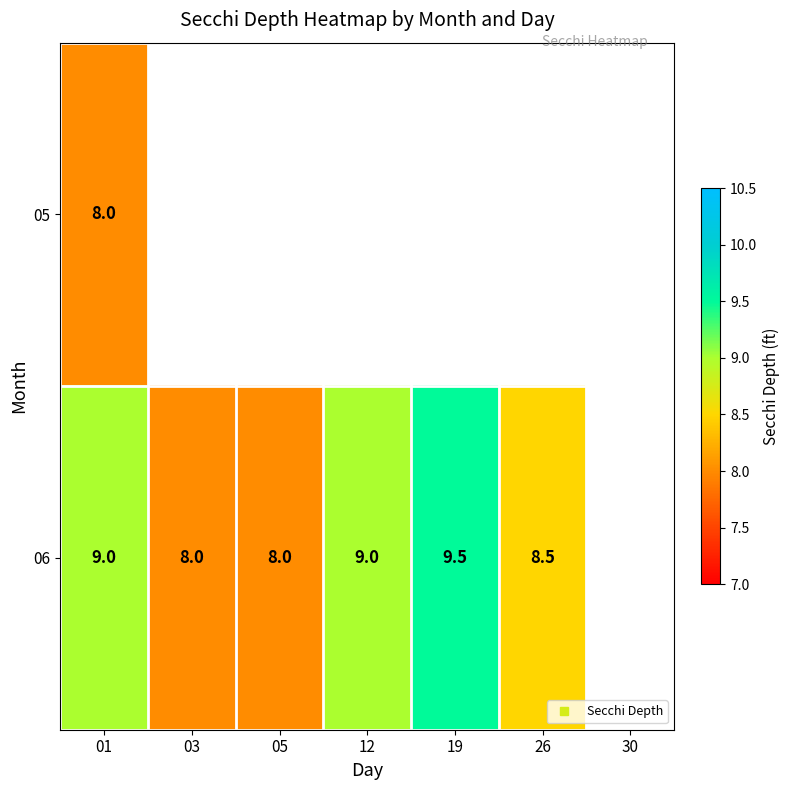

At which category does the chart reach its minimum across all series?

01